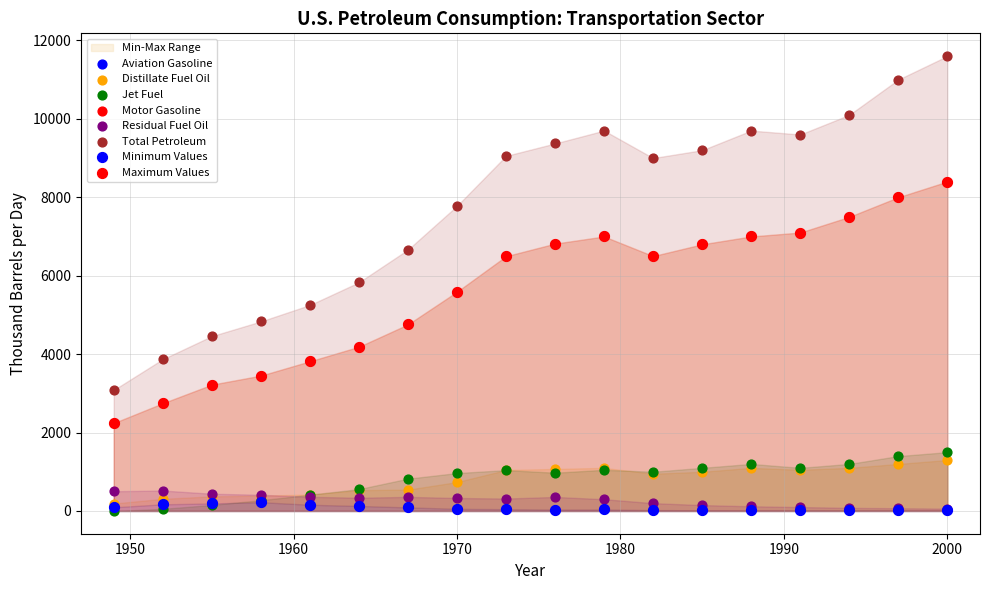

Which series reaches the maximum Y coordinate?

Total Petroleum